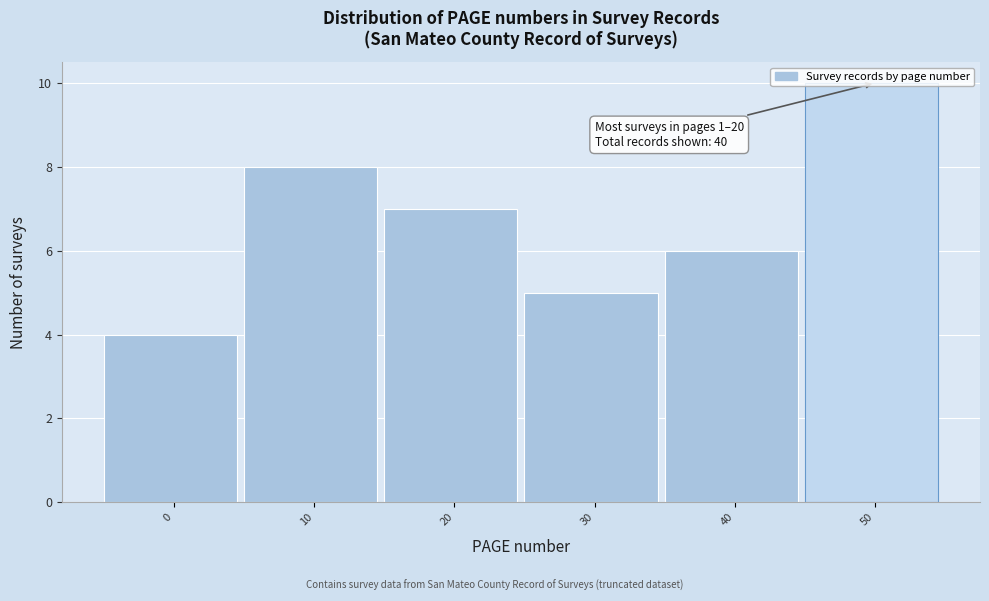

What is the average value?

7